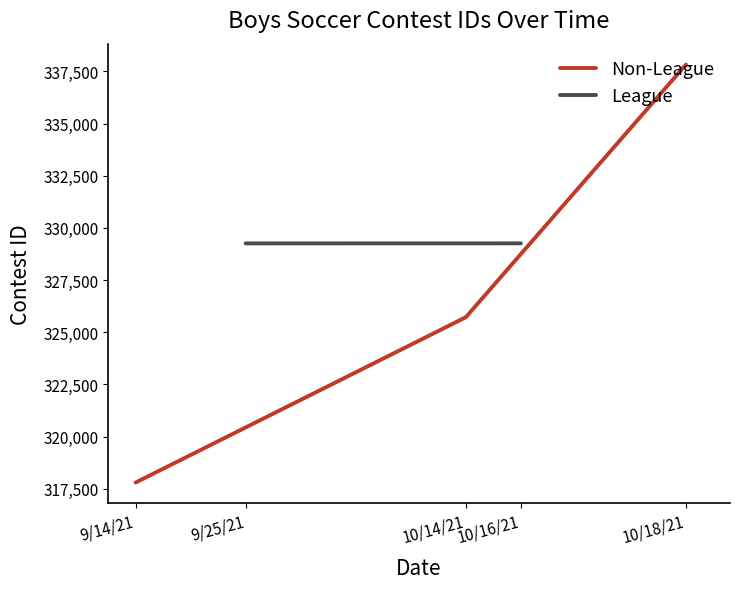

The value of Non-League at 10/18/21 is 337830. True or false?

True